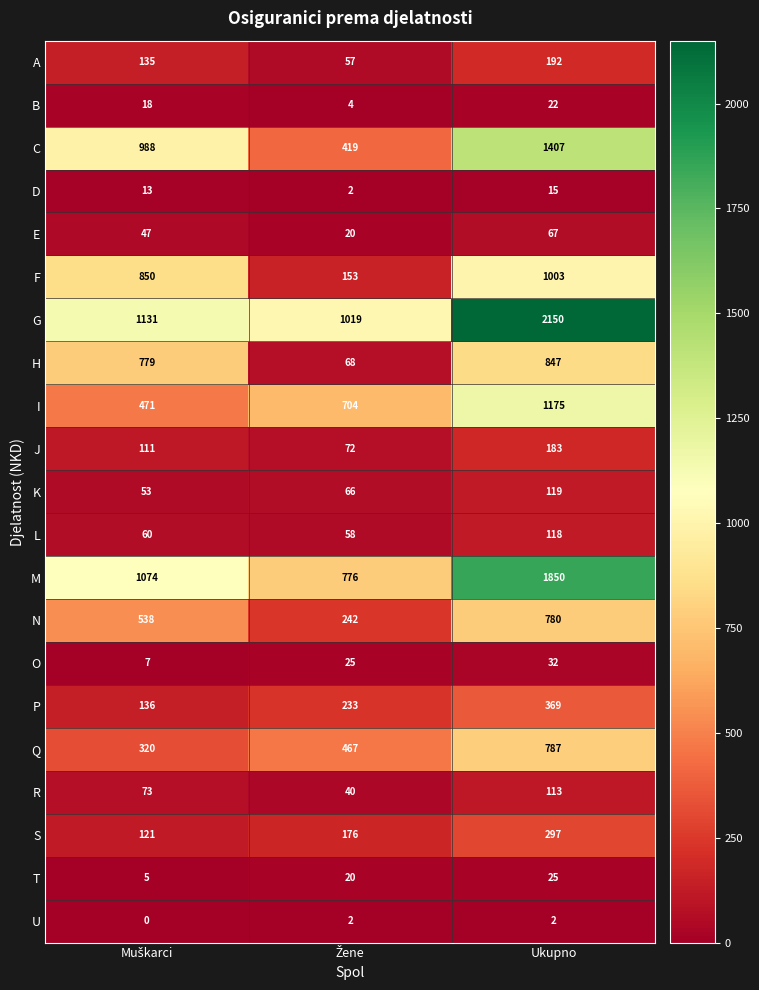

At which category does the chart reach its peak across all series?

Ukupno